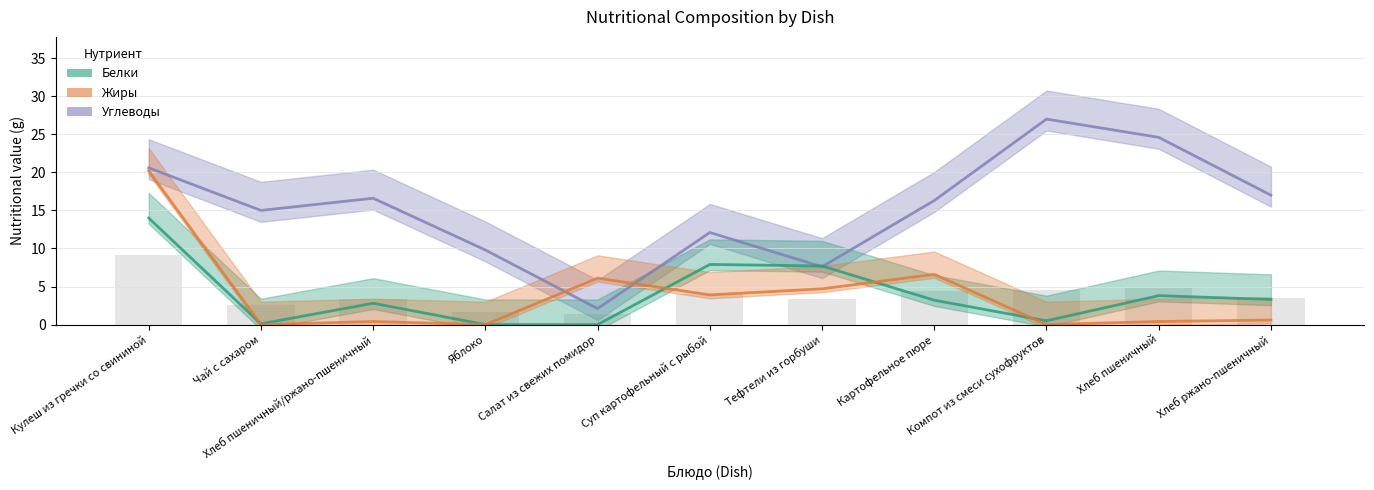

What value does the Жиры series have at Картофельное пюре?

6.6